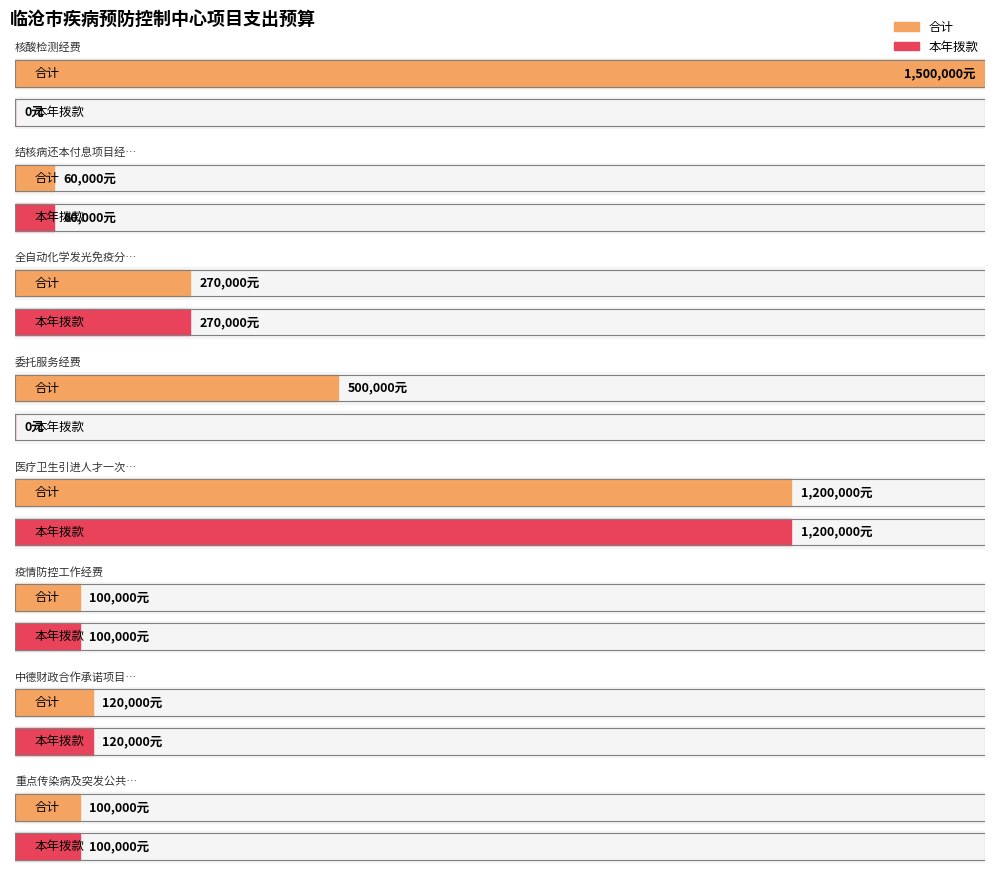

Reading right to left, transcribe all the data shown in this chart.

合计: 重点传染病及突发公共卫生事件应急处置经费=100000	中德财政合作承诺项目经费=120000	疫情防控工作经费=100000	医疗卫生引进人才一次性奖励经费=1200000	委托服务经费=500000	全自动化学发光免疫分析仪项目经费=270000	结核病还本付息项目经费=60000	核酸检测经费=1500000
本年拨款: 重点传染病及突发公共卫生事件应急处置经费=100000	中德财政合作承诺项目经费=120000	疫情防控工作经费=100000	医疗卫生引进人才一次性奖励经费=1200000	委托服务经费=0	全自动化学发光免疫分析仪项目经费=270000	结核病还本付息项目经费=60000	核酸检测经费=0